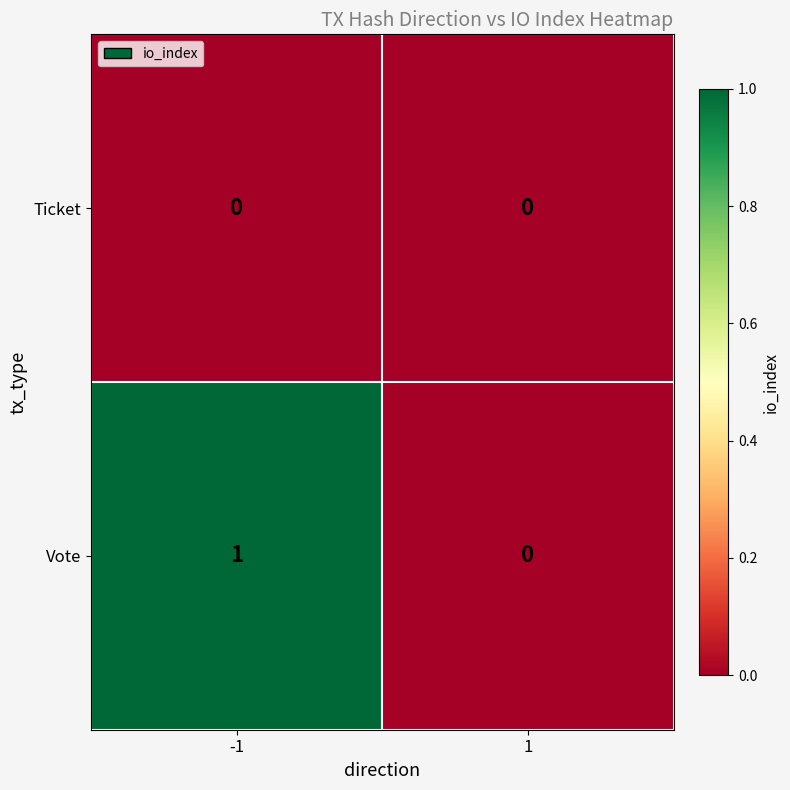

Reading right to left, extract all data points from this chart.

Ticket: 0	0
Vote: 0	1